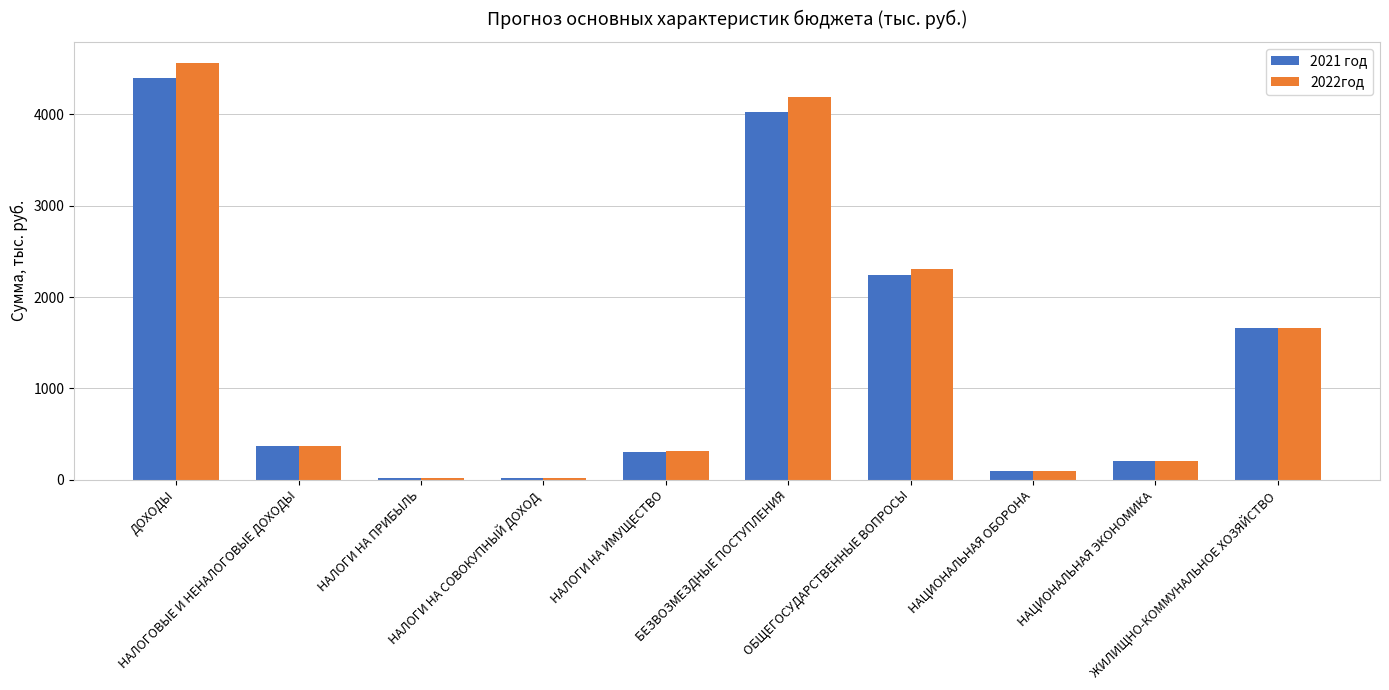

What is the label of the 3rd bar from the left?

НАЛОГИ НА ПРИБЫЛЬ